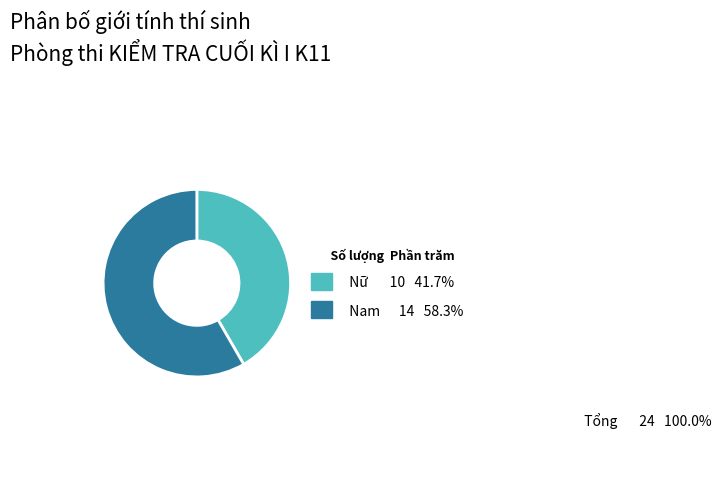

Which category has the biggest portion of the pie?

Nam